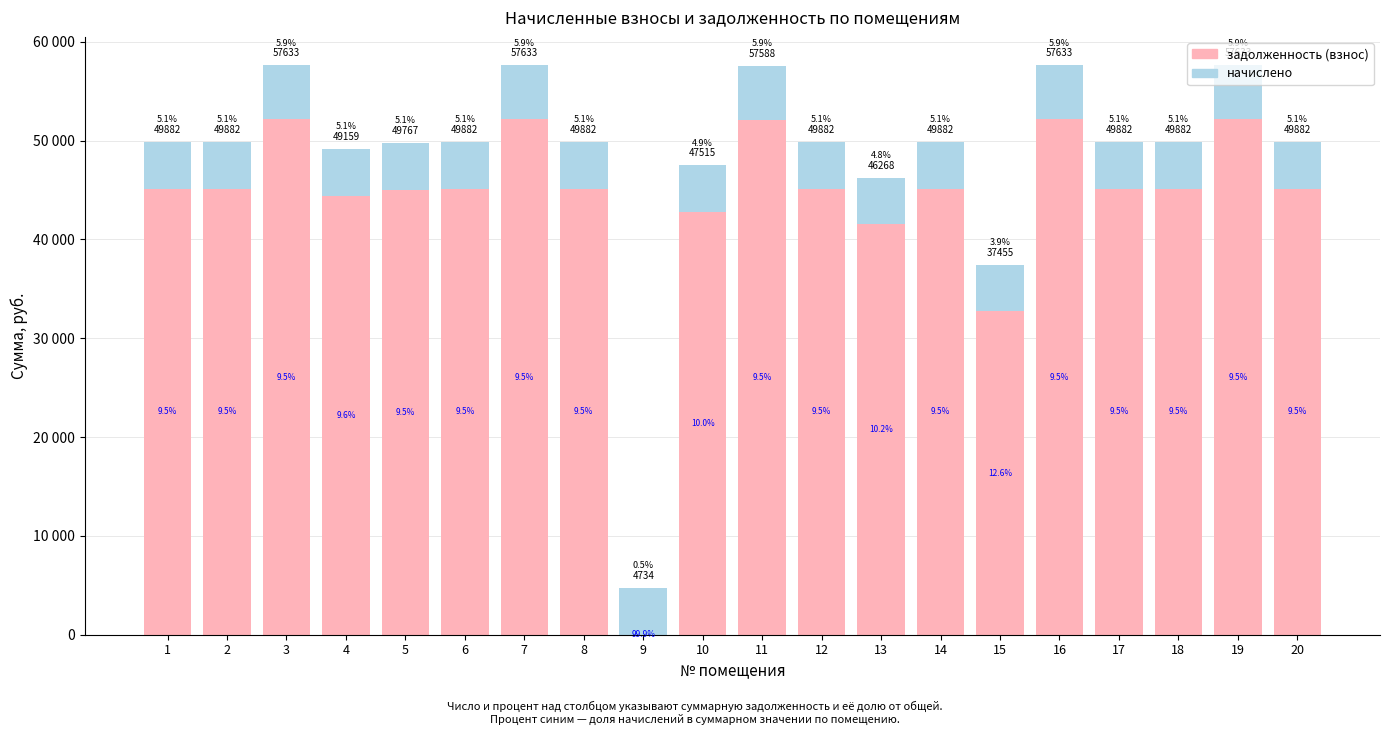

Does the chart contain stacked bars?

Yes